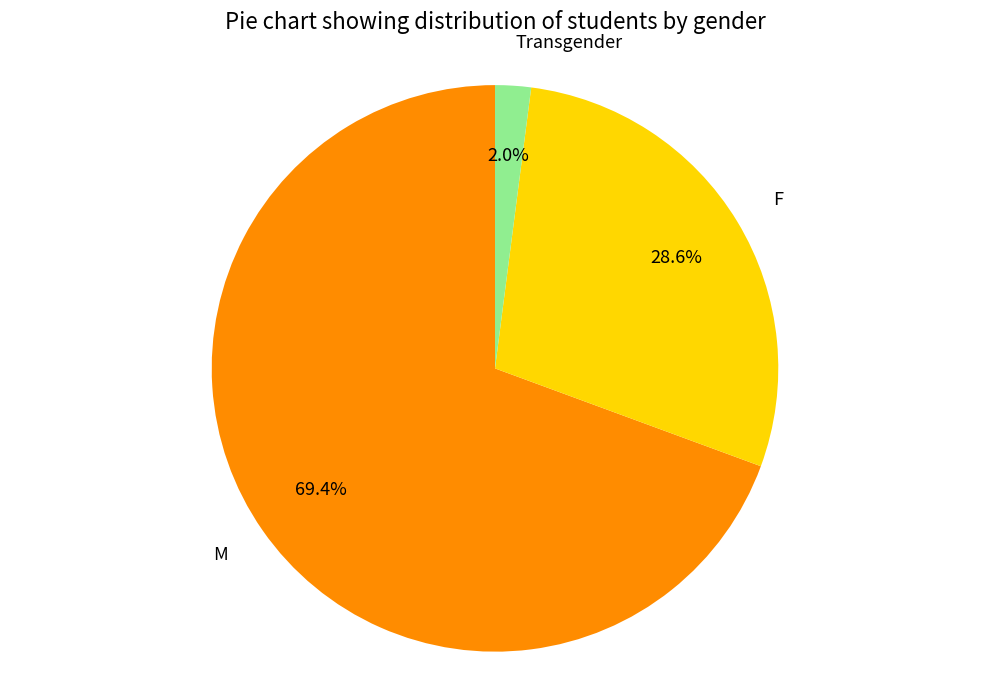

Count the number of slices in the pie.

3